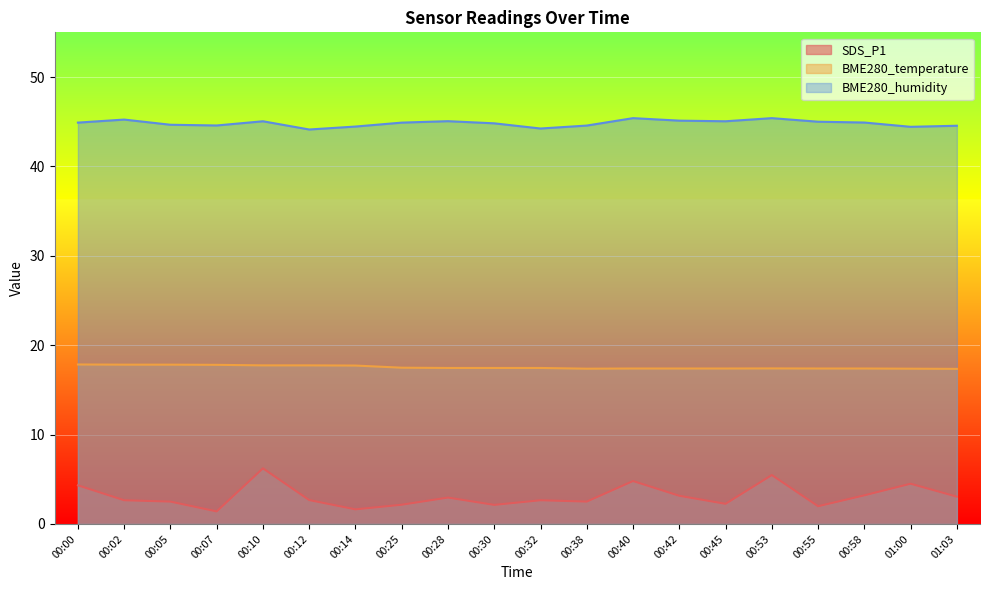

Is it true that BME280_humidity equals 45.0 at 00:45?

True